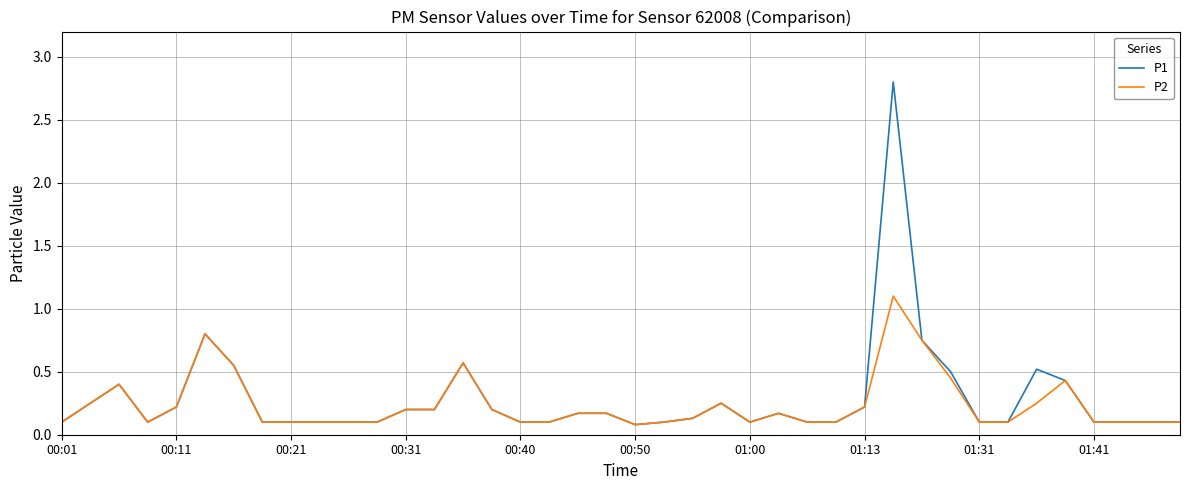

Does the chart have visible grid lines?

Yes